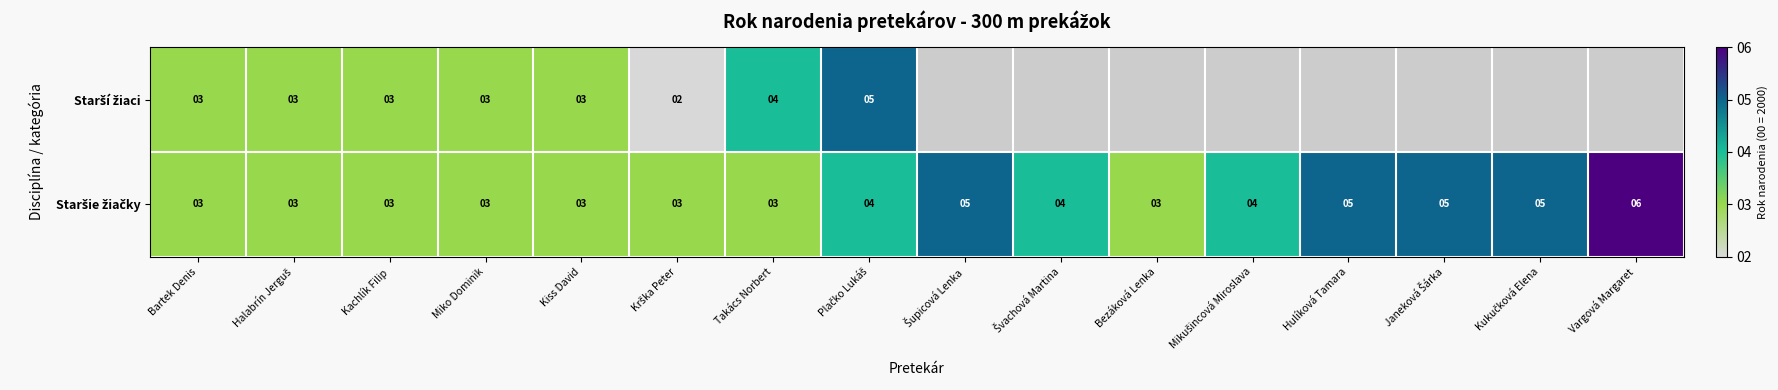

Where is Staršie žiačky nearest to the value 4?

Plačko Lukáš